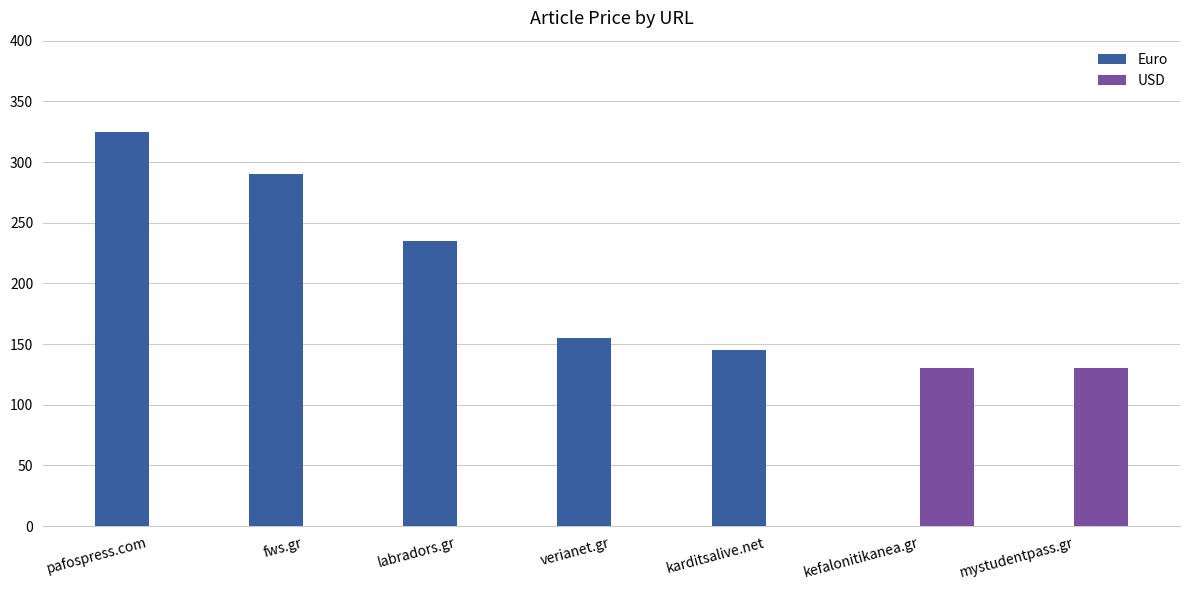

Which category has the highest value across all series?

pafospress.com